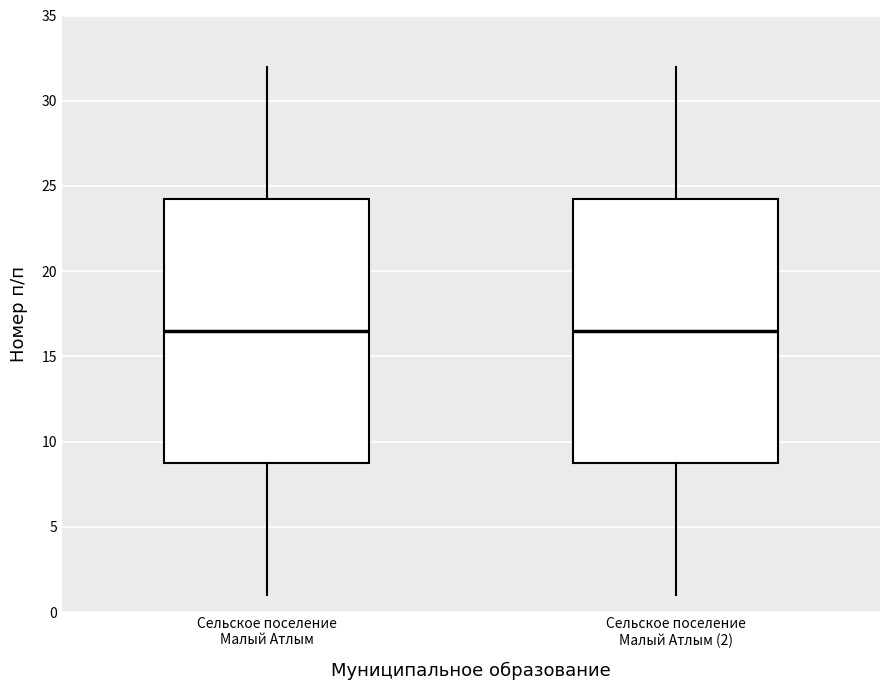

Where does the upper whisker of the box for Сельское поселение Малый Атлым end on the y-axis? The values are not printed on the chart, so give them approximately, as read against the axis.

32.0